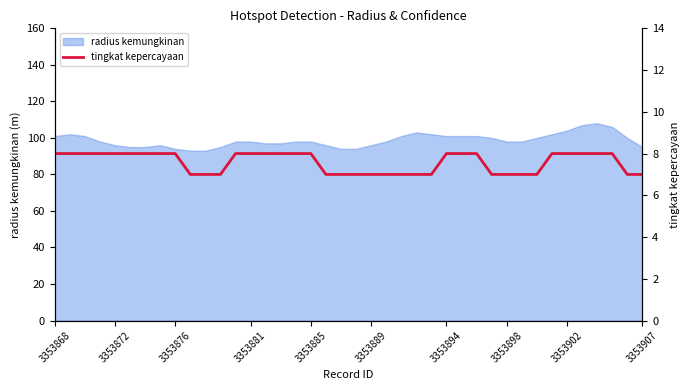

Does the chart have visible grid lines?

No